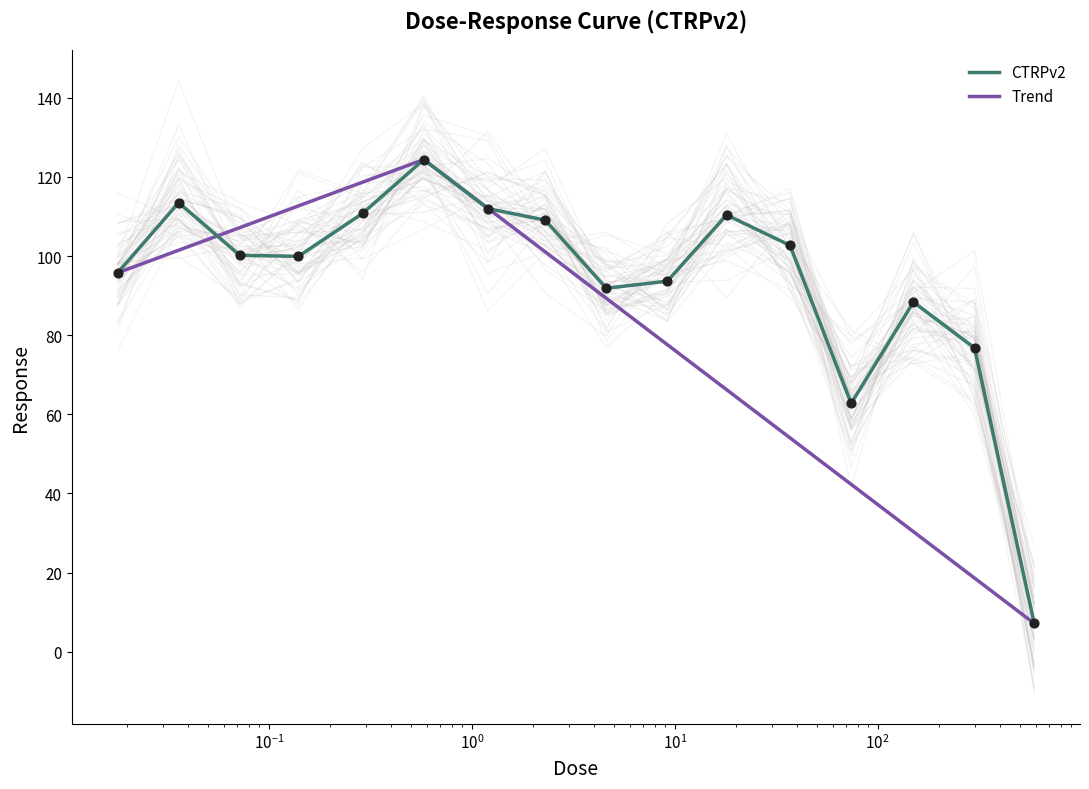

Approximately how many times larger is the value at 0.036 compared to 9.2?

1.2